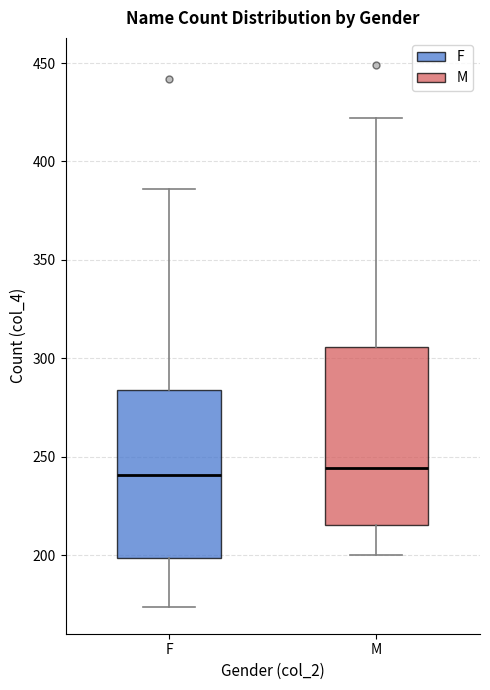

Which box is the tallest, from its lower edge to its upper edge?

M